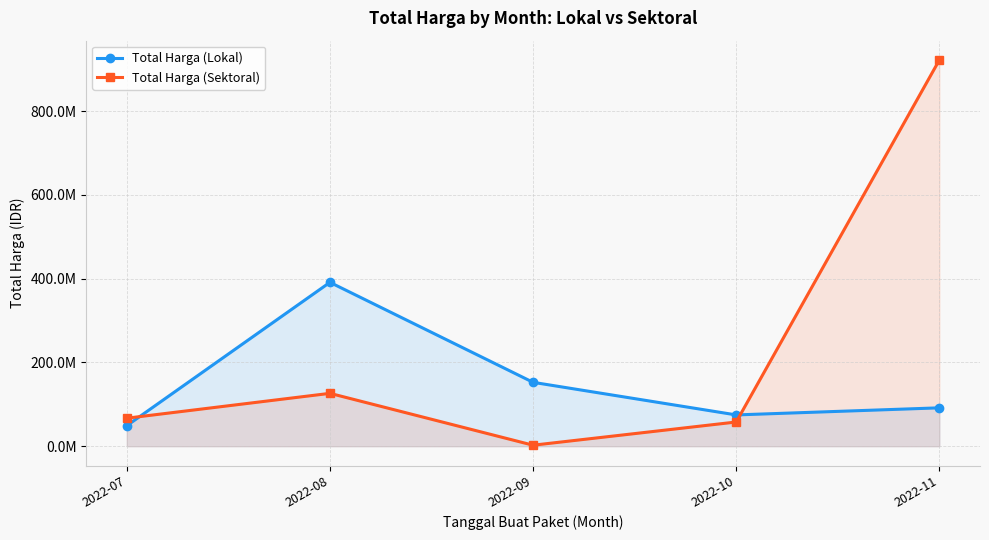

True or false: Total Harga (Lokal) has more than 0 interior local peaks.

True